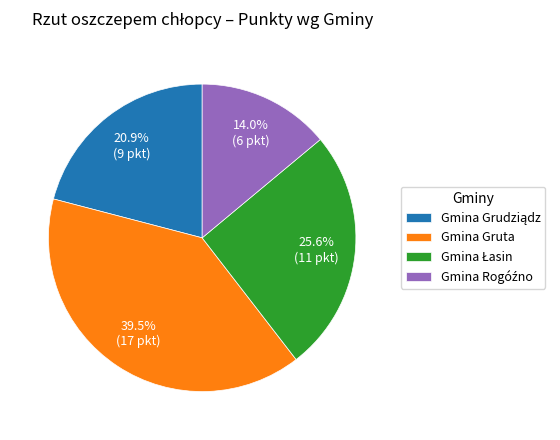

Is there a majority slice in this chart?

No